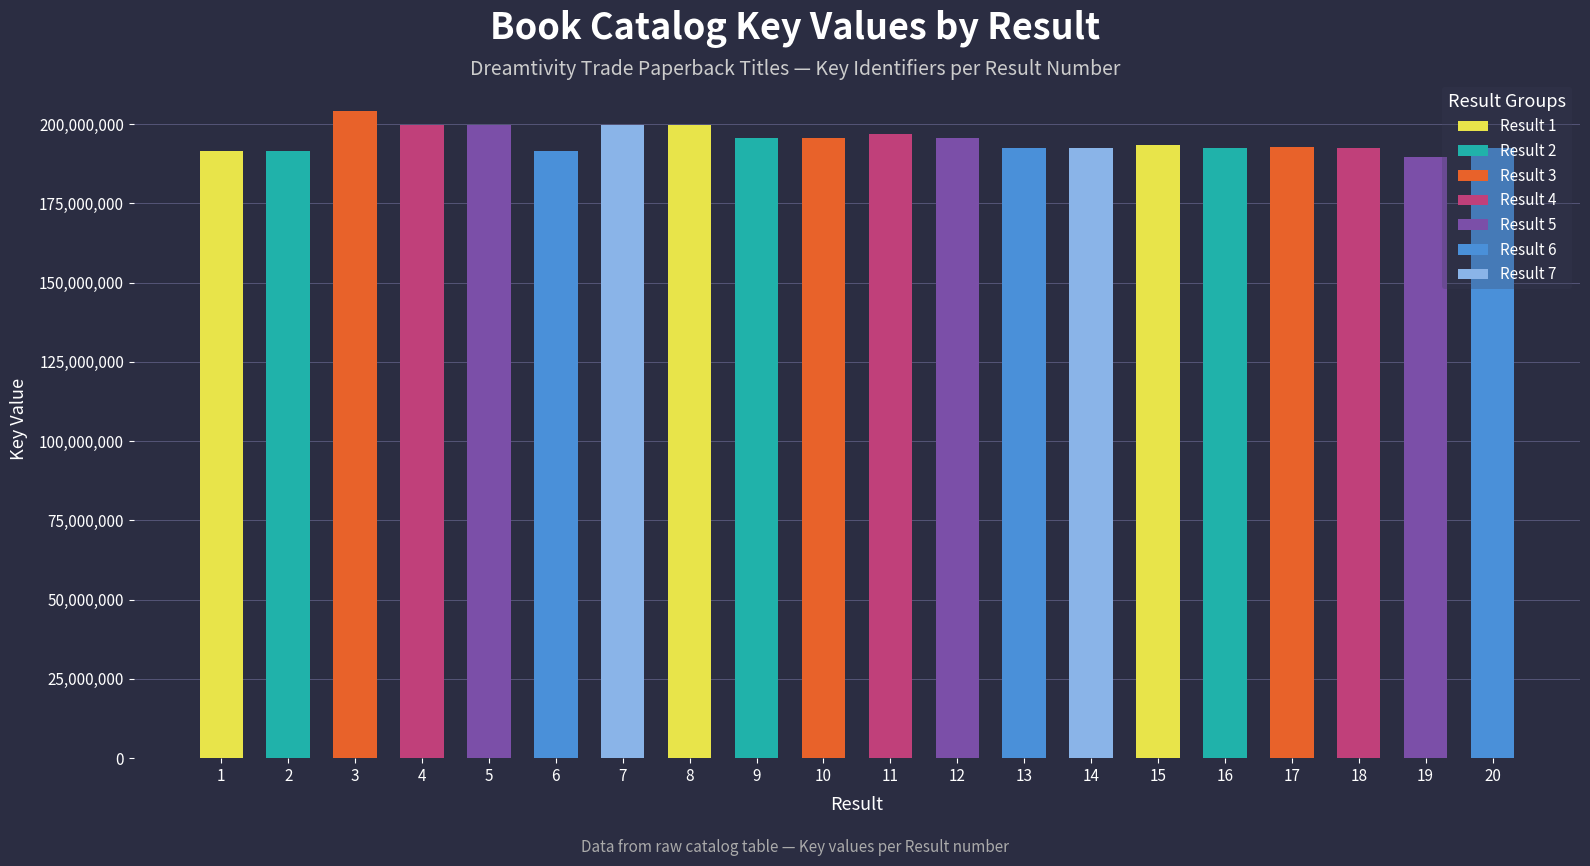

Between 18 and 4, which is larger?

4